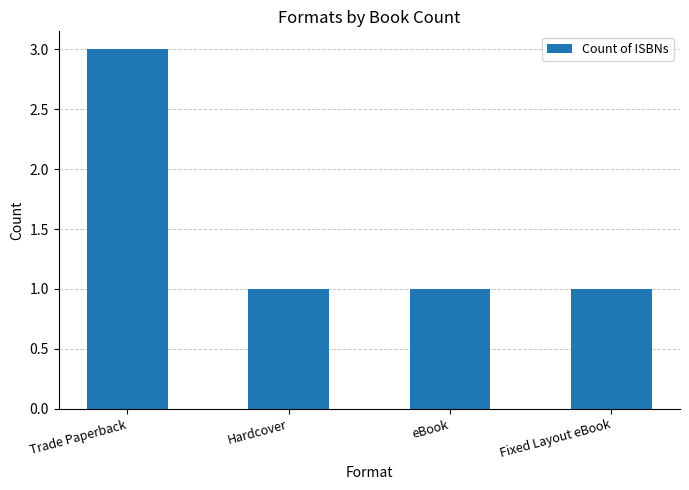

What is the sum of the values at Trade Paperback and Fixed Layout eBook?

4